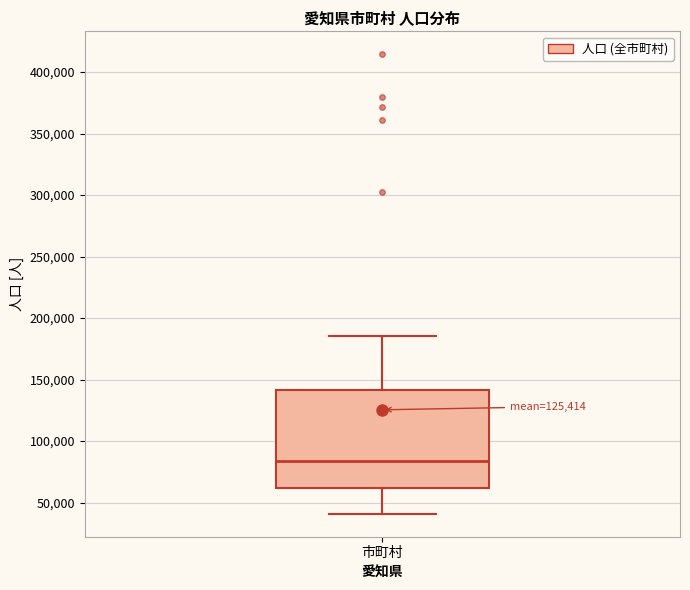

Read this box plot against the y-axis: the position of the median line, the range covered by the box, and the ends of both whiskers. The values are not printed on the chart, so give them approximately, as read against the axis.

median 85000, box 60000 to 140000, whiskers 40000 to 185000